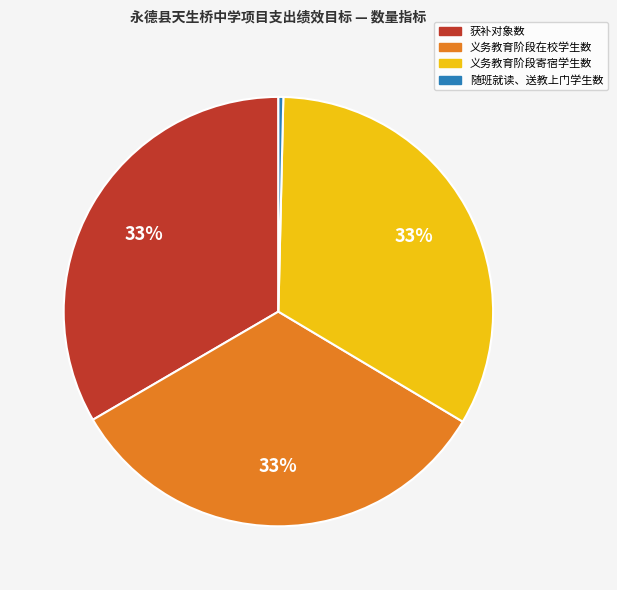

Which slice is the smallest?

随班就读、送教上门学生数